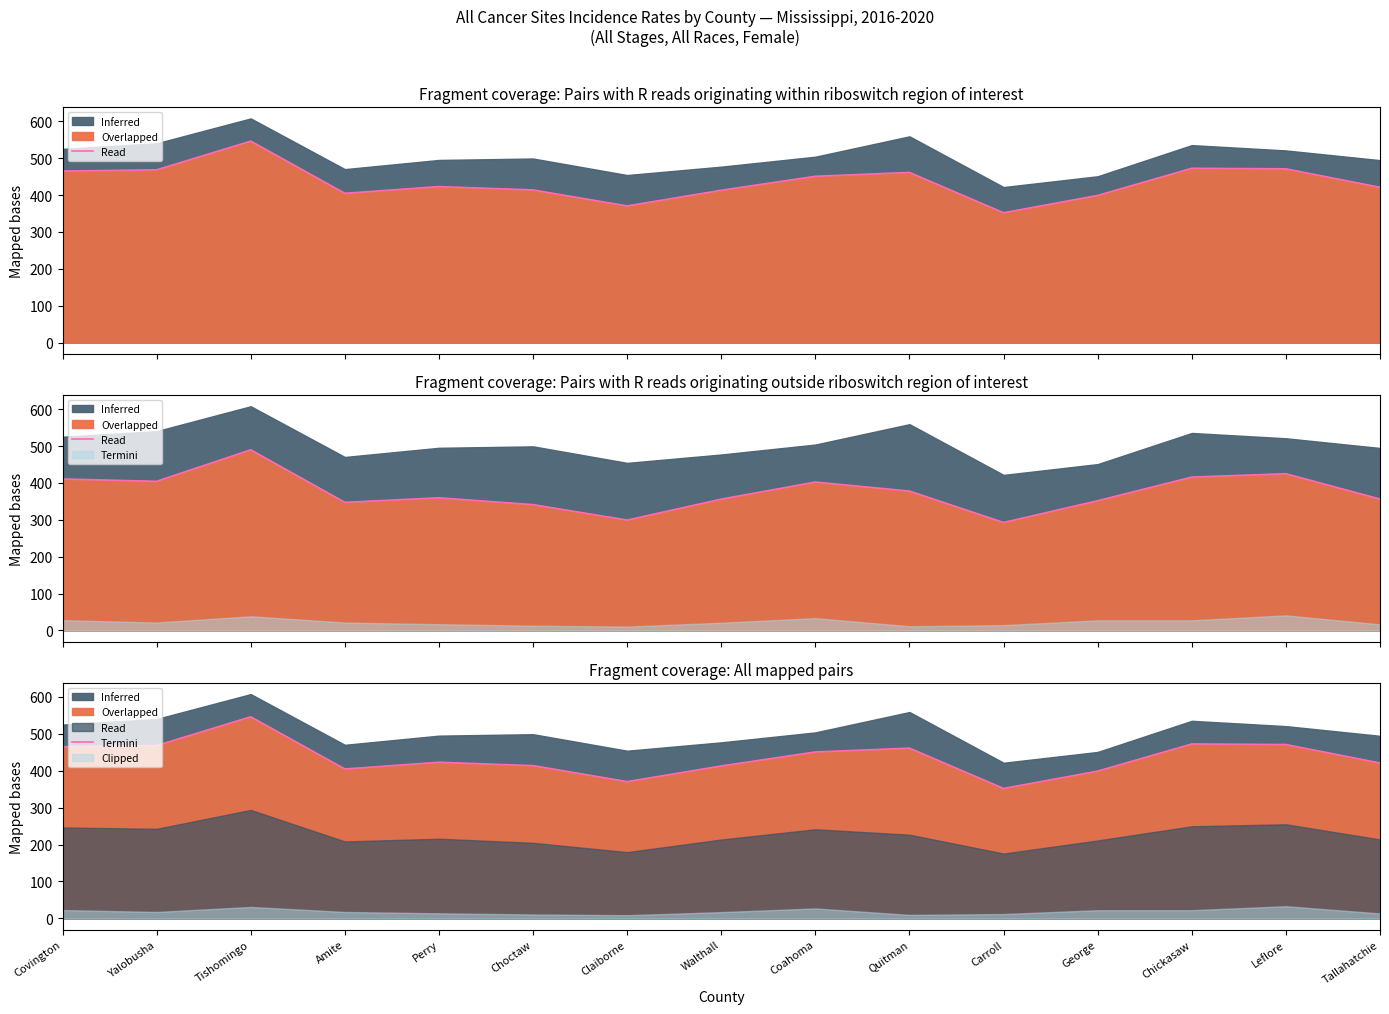

Where is the data nearest to the value 449?

Coahoma